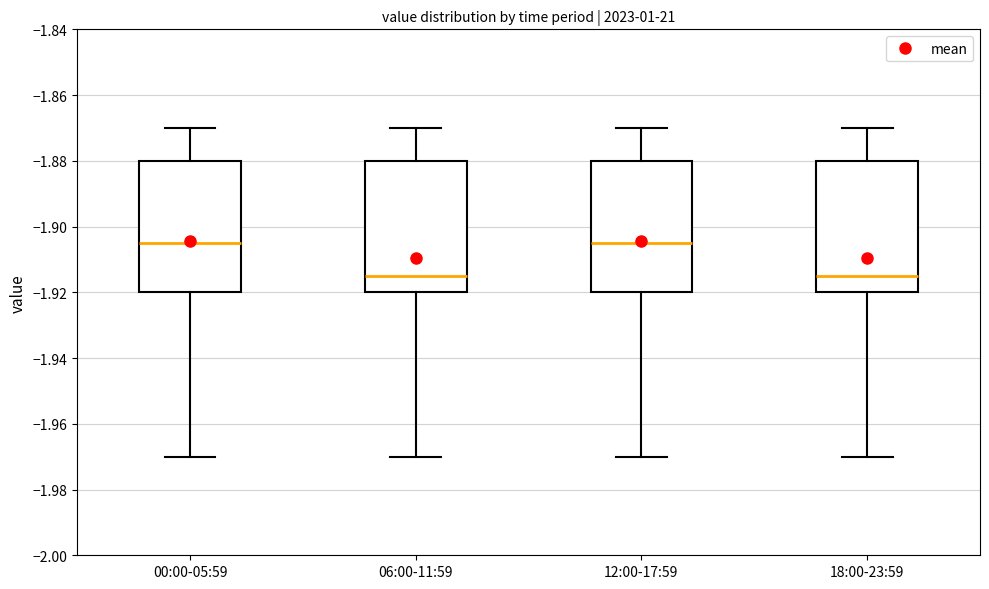

Where is the lower edge of the box for 06:00-11:59 on the y-axis? The values are not printed on the chart, so give them approximately, as read against the axis.

-1.920